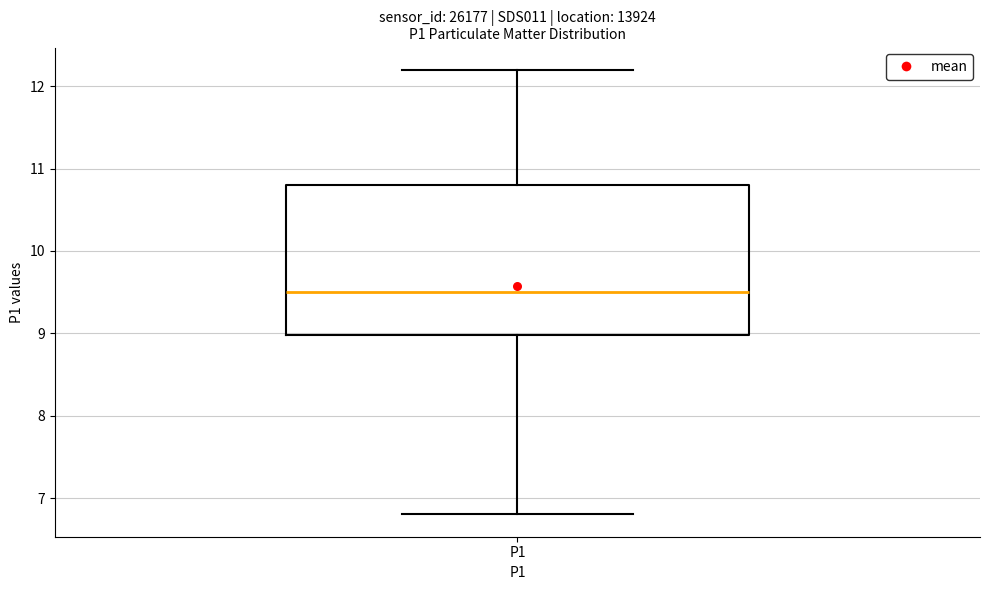

Where does the upper whisker of the box for P1 end on the y-axis? The values are not printed on the chart, so give them approximately, as read against the axis.

12.2